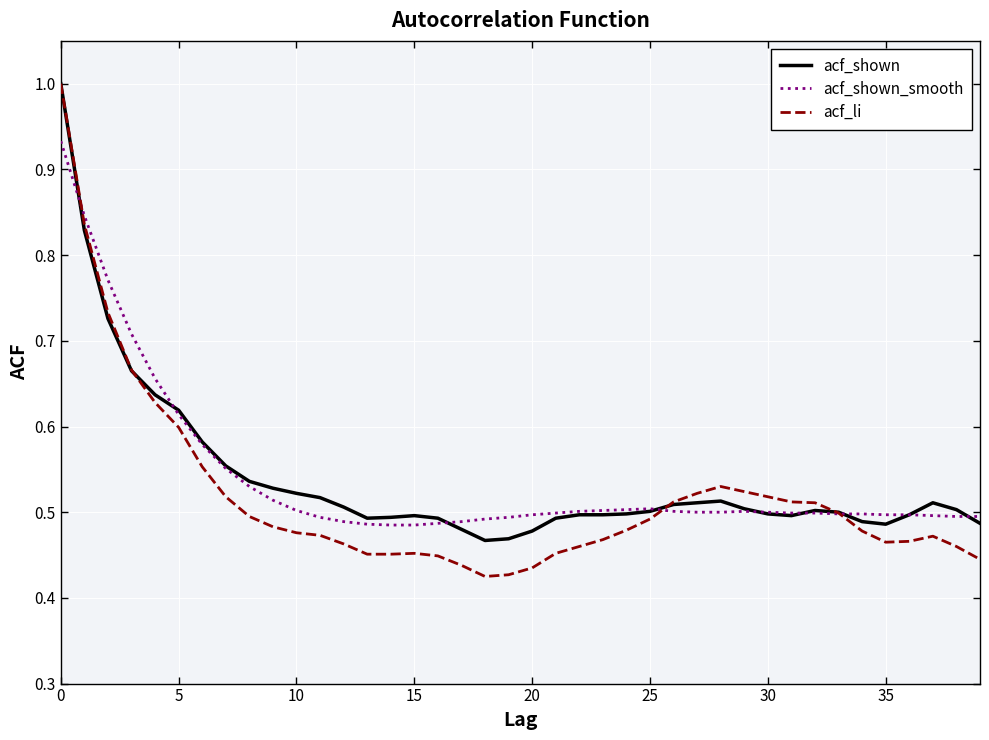

Which series has the widest spread of values?

acf_li